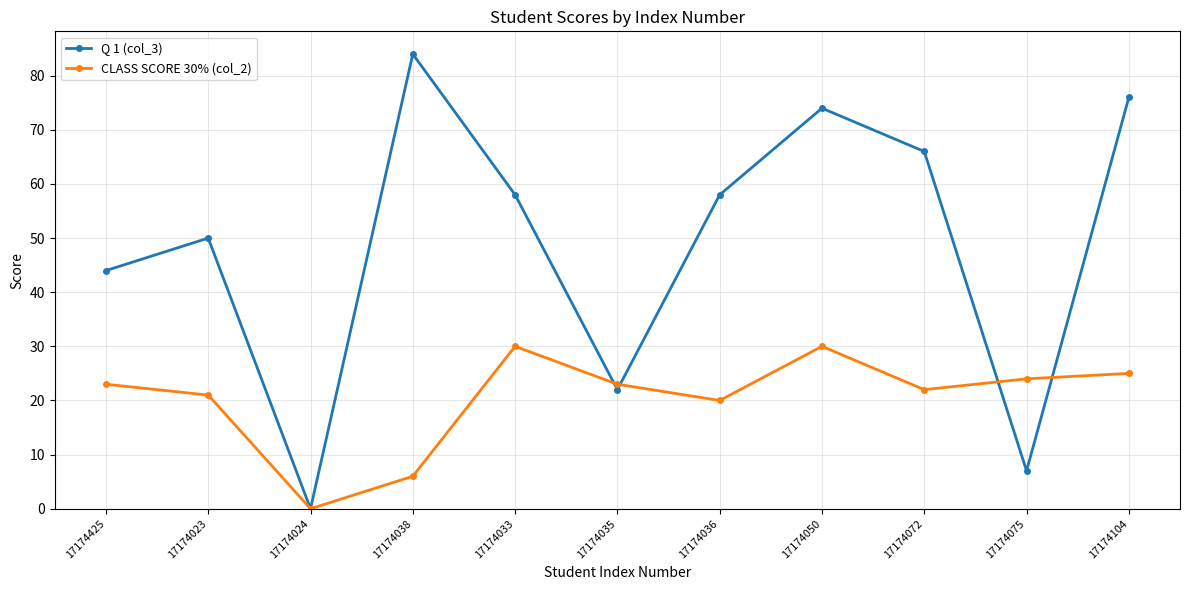

At which label is Q 1 (col_3) closest to 42?

17174425